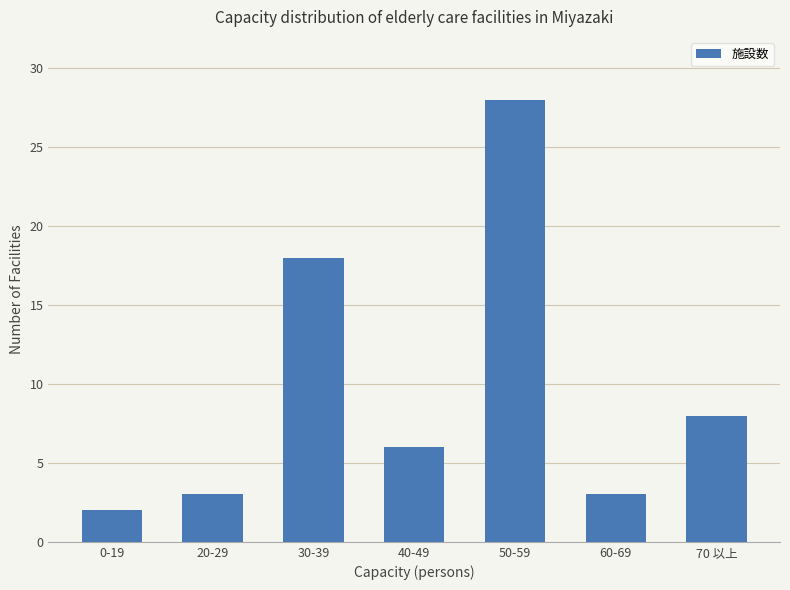

What is the label of the 2nd bar from the left?

20-29